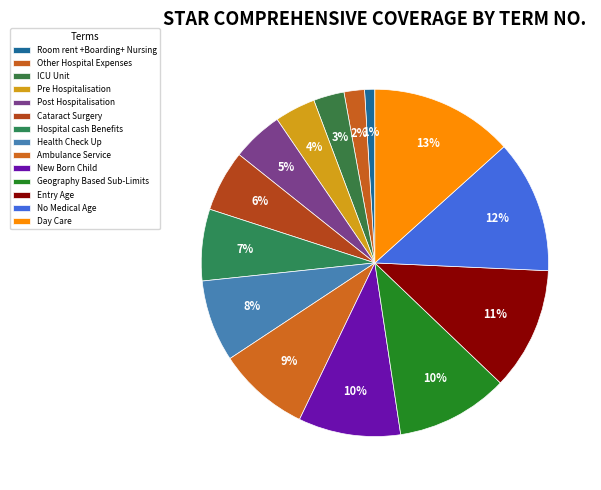

Rank the categories by value from lowest to highest.

Room rent +Boarding+ Nursing, Other Hospital Expenses, ICU Unit, Pre Hospitalisation, Post Hospitalisation, Cataract Surgery, Hospital cash Benefits, Health Check Up, Ambulance Service, New Born Child, Geography Based Sub-Limits, Entry Age, No Medical Age, Day Care